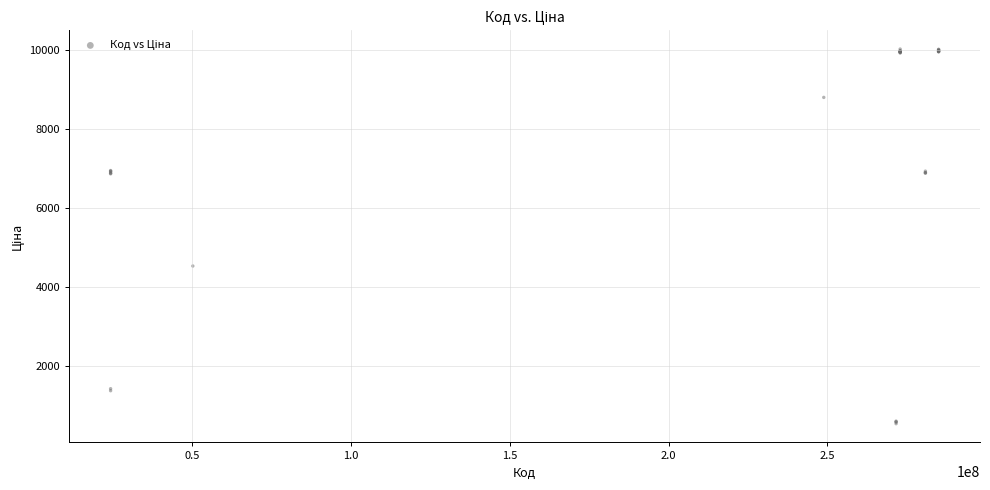

What Y value in the scatter plot is closest to 5281?

4530.1